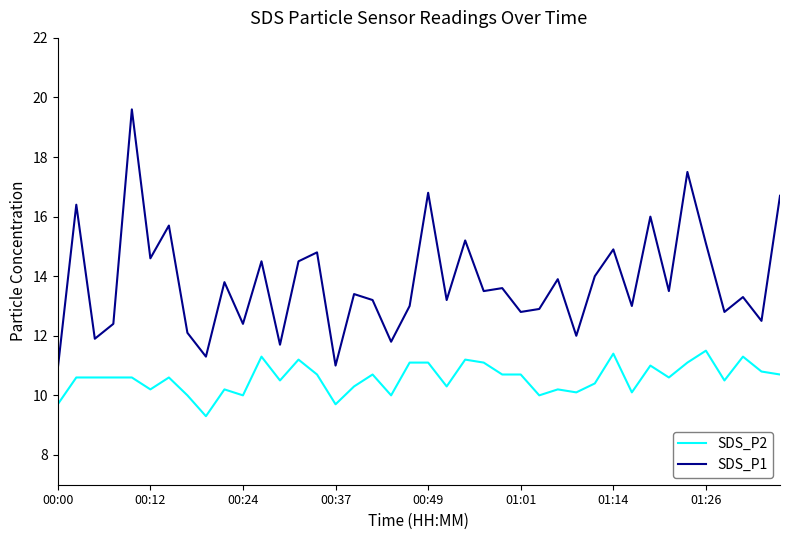

True or false: SDS_P2 and SDS_P1 intersect in this chart.

False